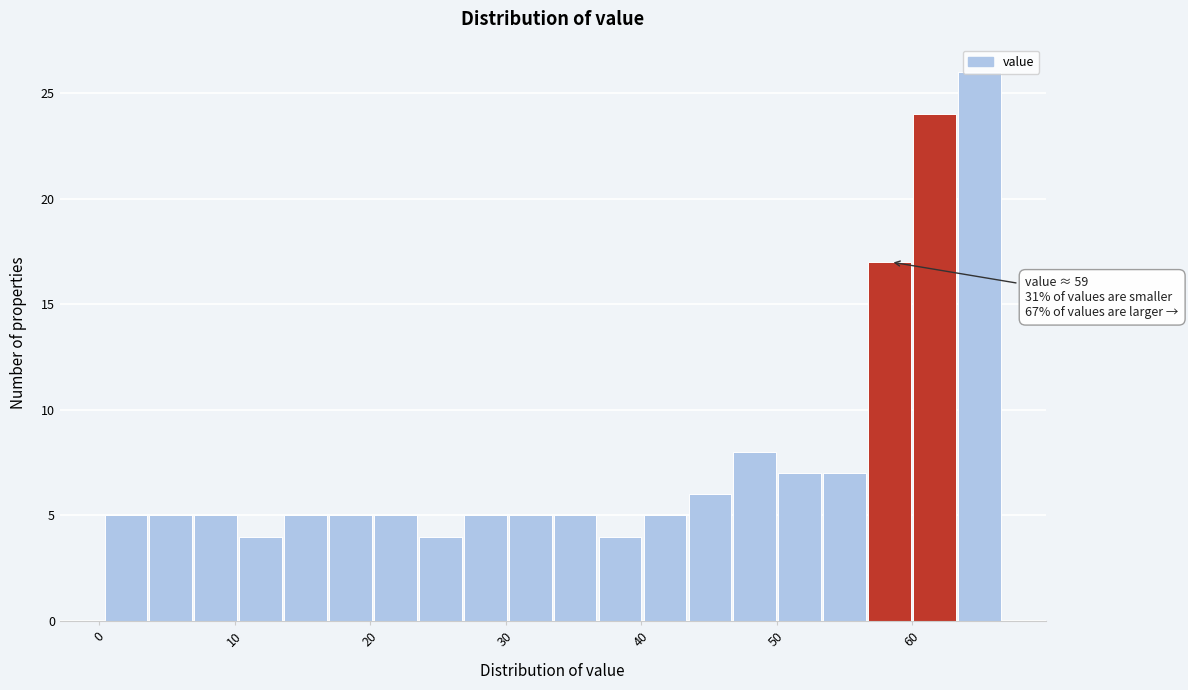

Read against the x-axis, roughly where is the centre of the tallest bar?

65